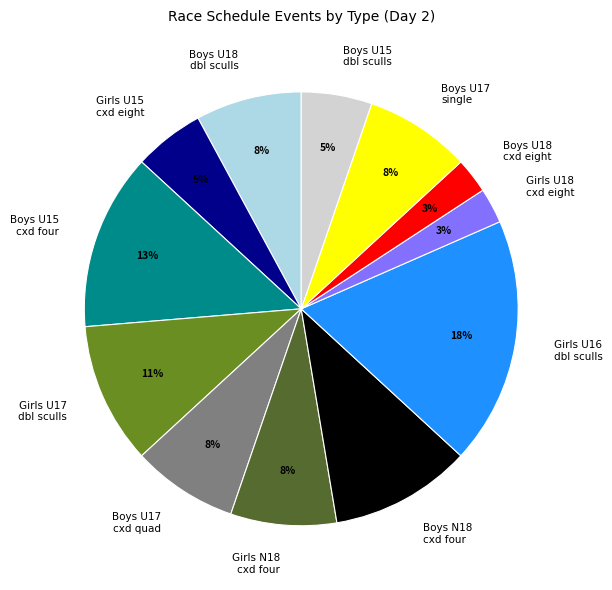

What is the largest slice in the pie chart?

Girls U16 dbl sculls